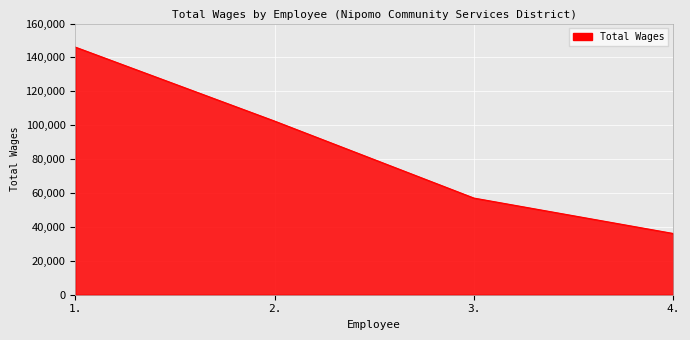

What is the greatest value displayed?

146114